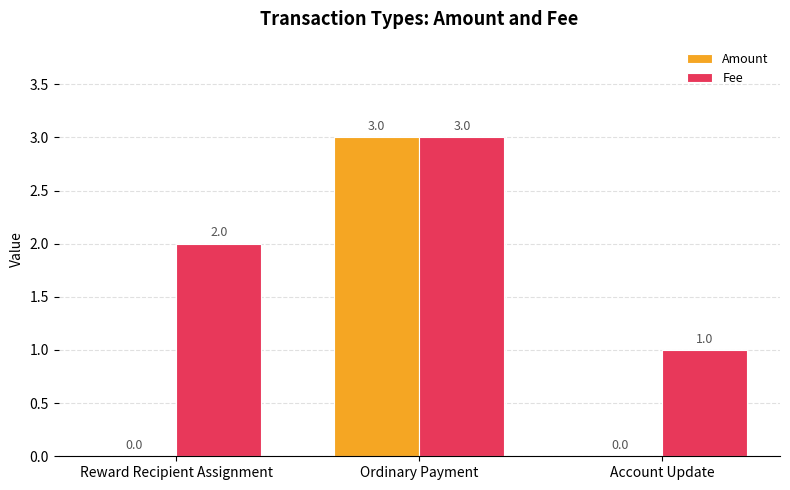

Between Reward Recipient Assignment and Ordinary Payment, which series saw the biggest shift?

Amount